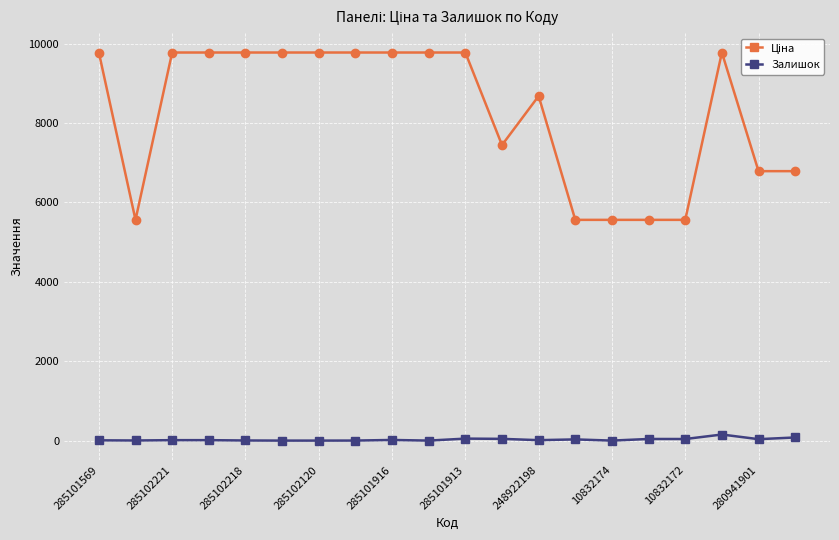

At how many categories does at least one series exceed 2145?

20